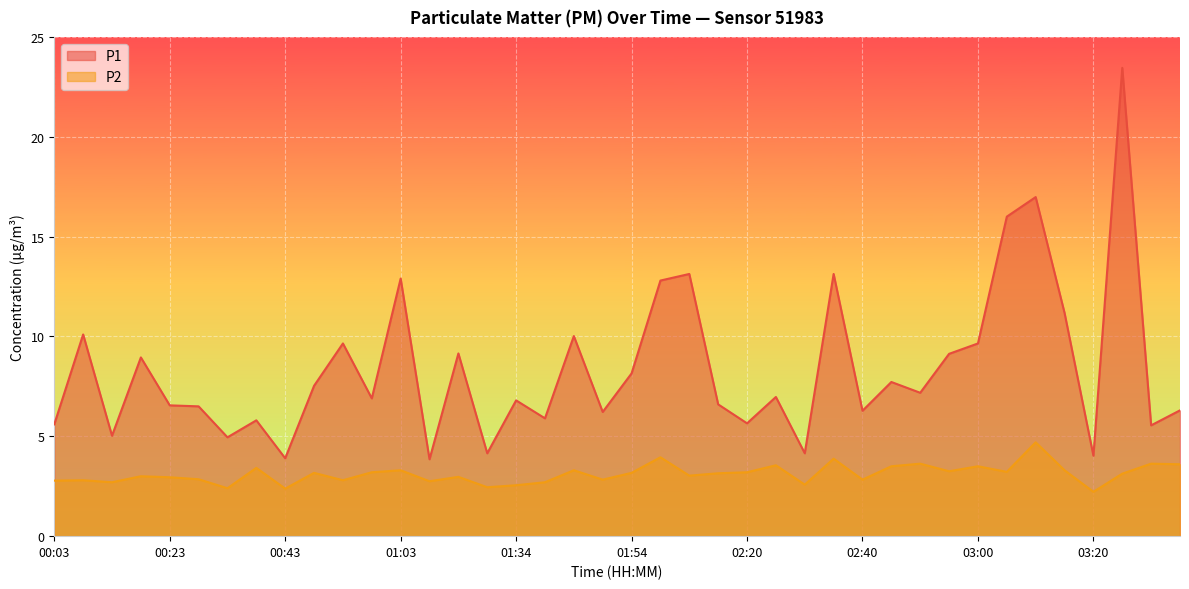

Where is P2 nearest to the value 3?

00:18